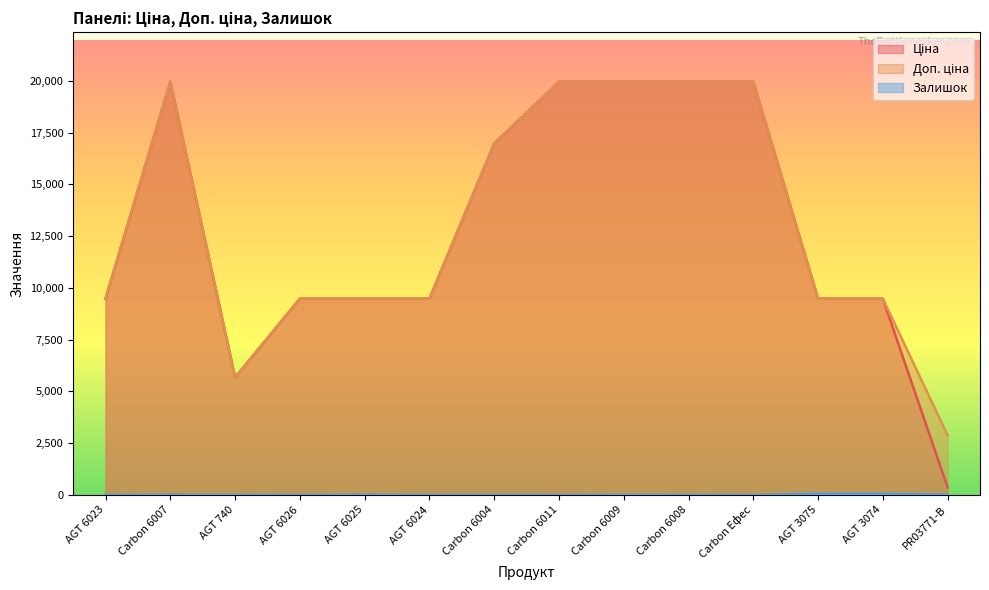

What is the difference between the highest and lowest values at Carbon 6008?

19961.2